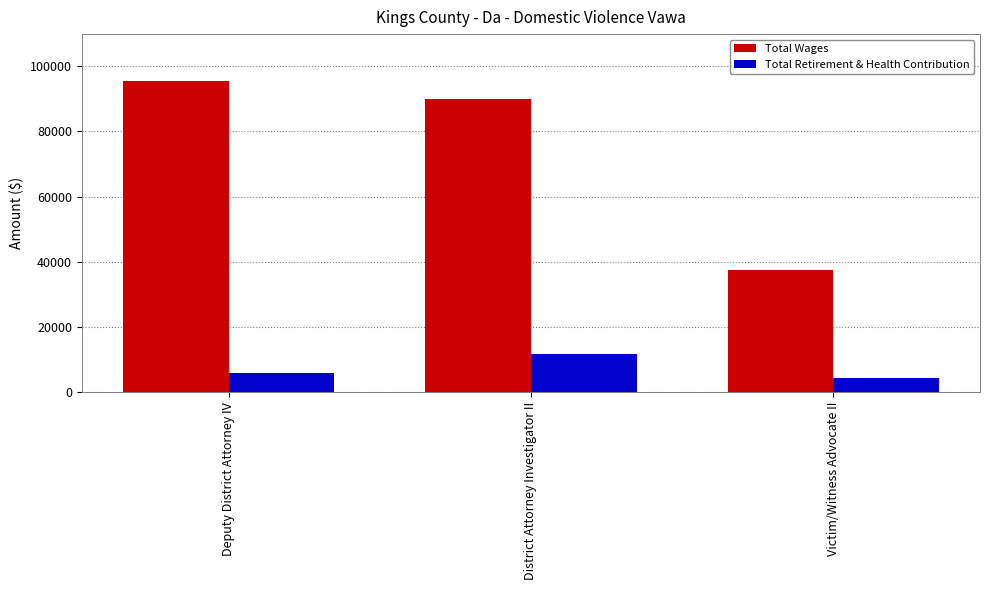

Which series has the largest range (max minus min)?

Total Wages